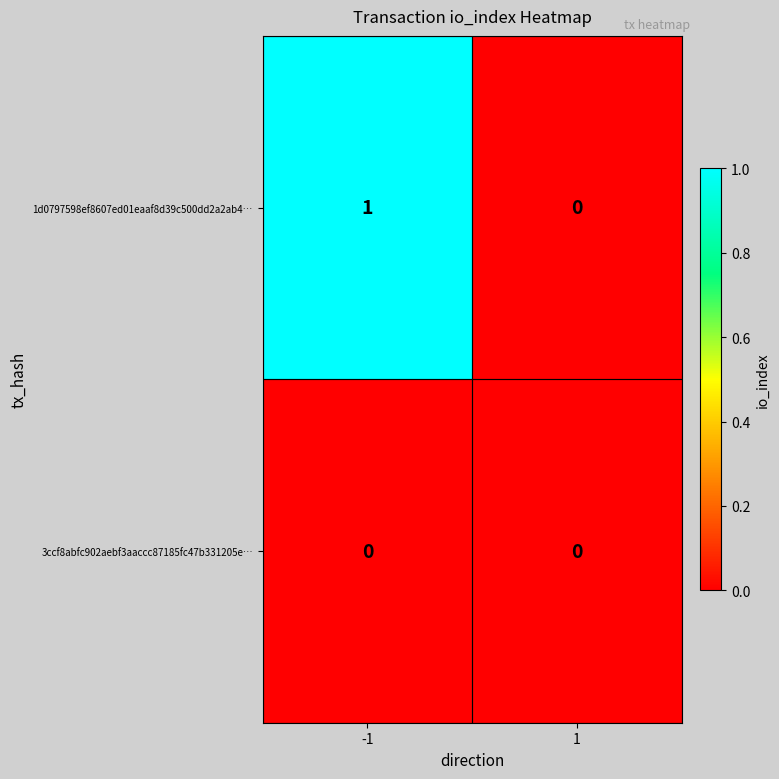

The 3ccf8abfc902aebf3aaccc87185fc47b331205e… series shows 0 at -1. True or false?

True